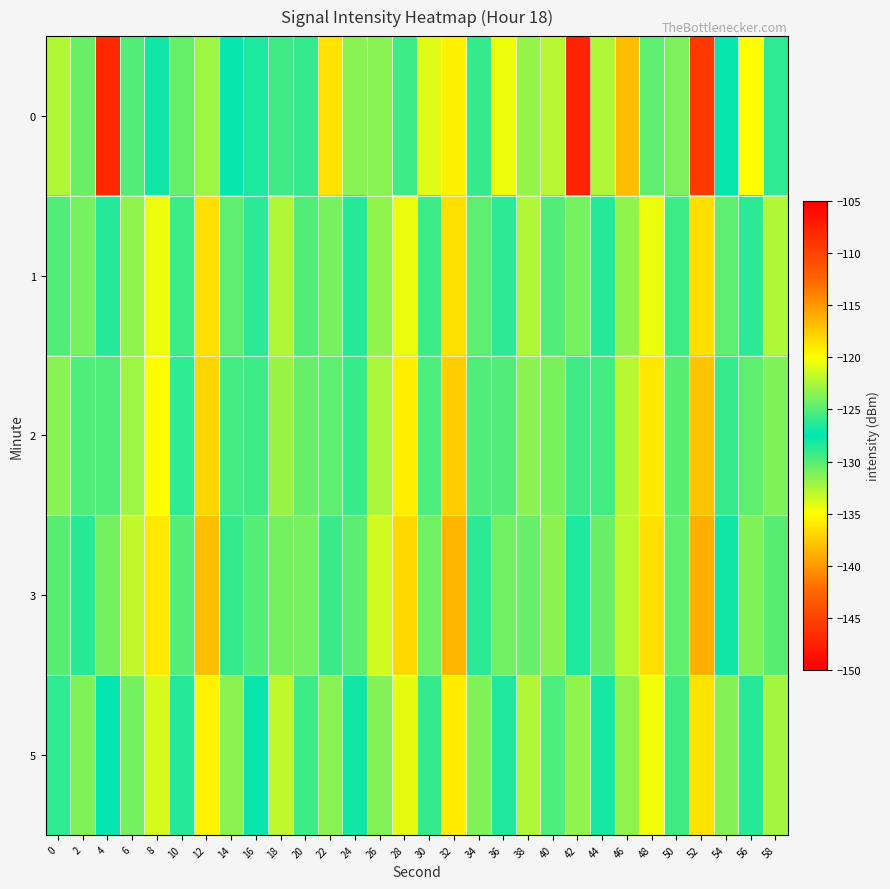

How many categories are shown in the chart?

30